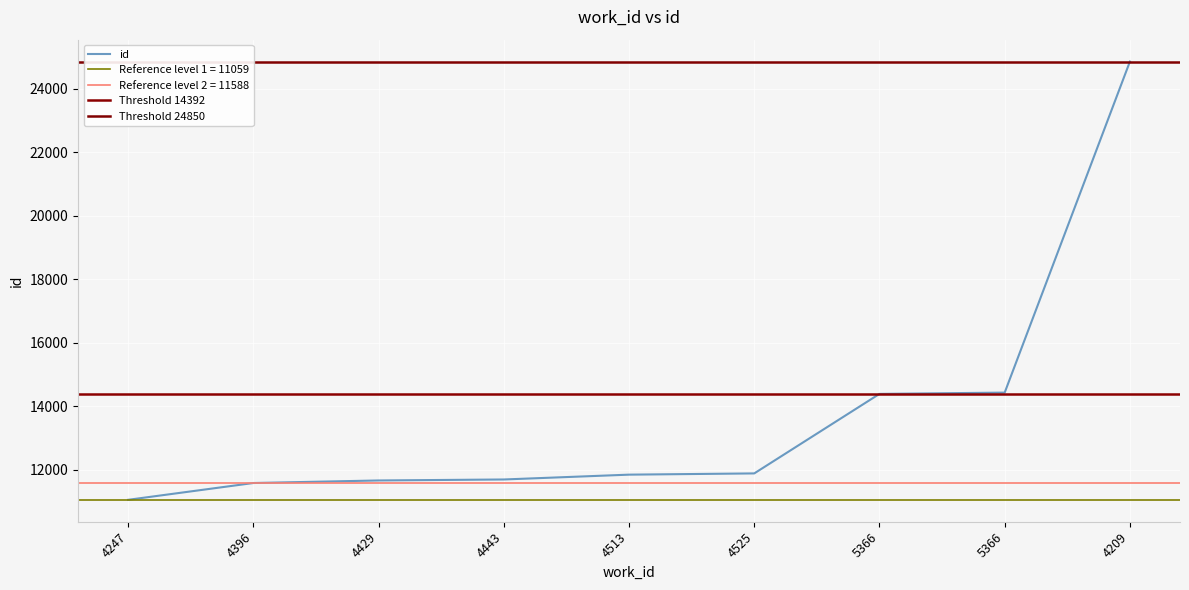

Reading left to right, what are all the values shown in this chart?

11059	11588	11668	11699	11851	11890	14392	14433	24850